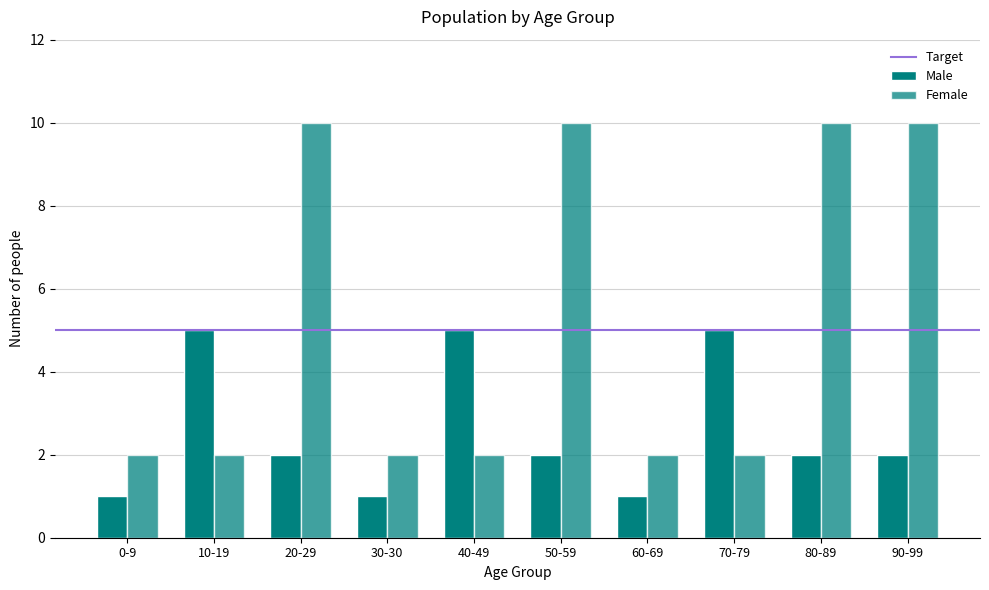

Rank the series by their average value, from lowest to highest.

Male, Female